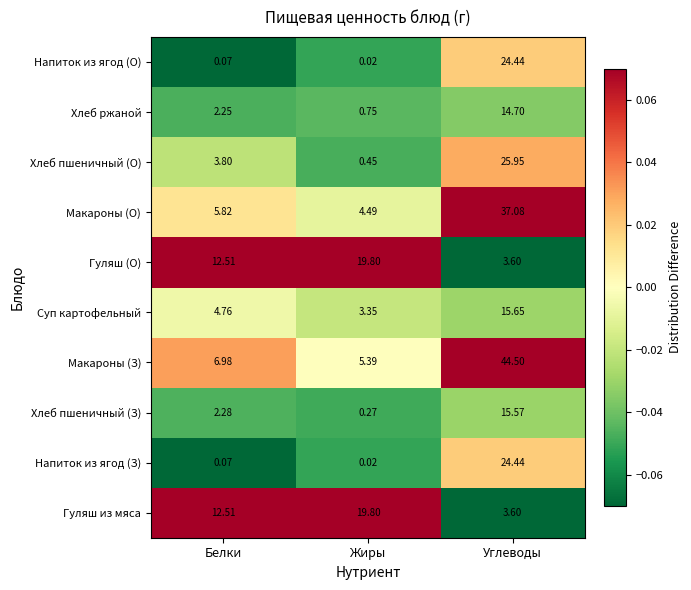

At which label does Хлеб ржаной first exceed 2?

Белки